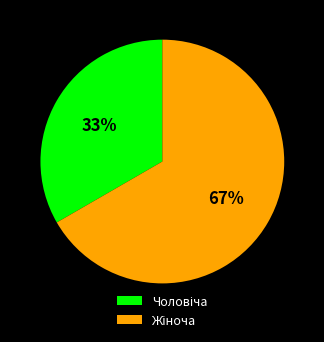

To the nearest percent, what is the average slice percentage?

50%